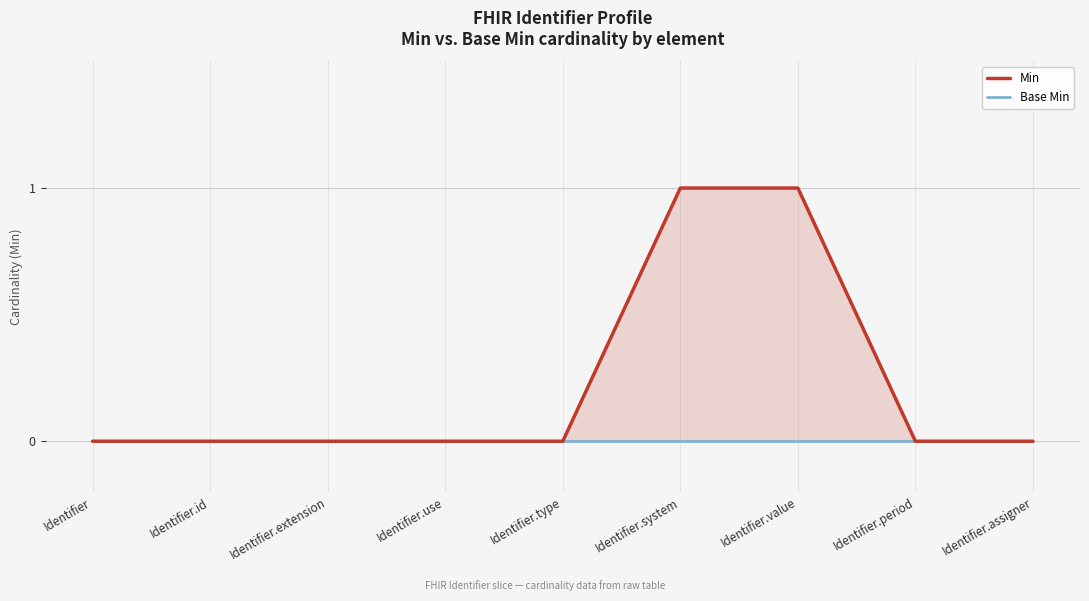

At how many categories does at least one series exceed 0?

2